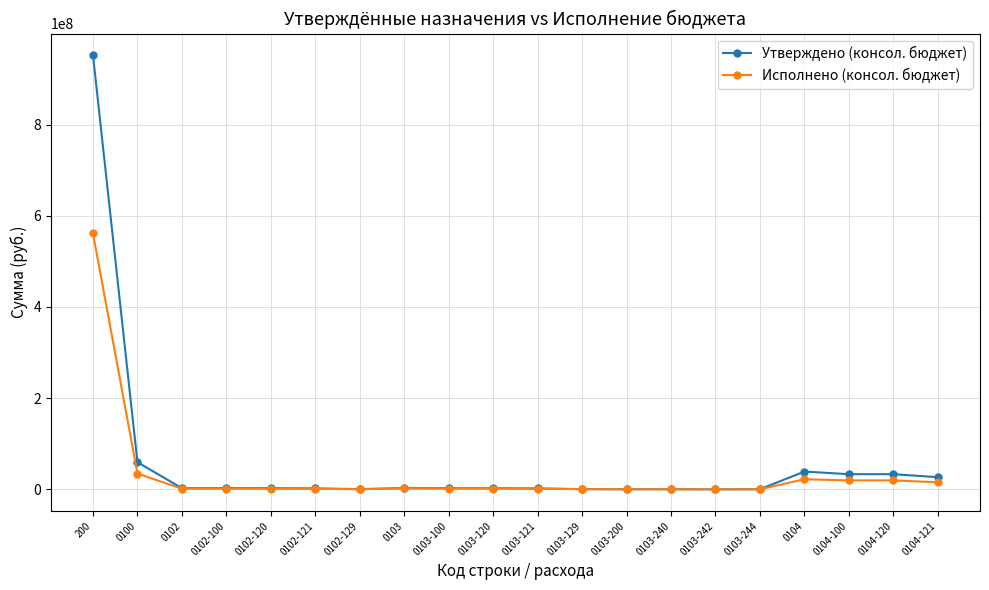

At which category is the sum across all series the highest?

200